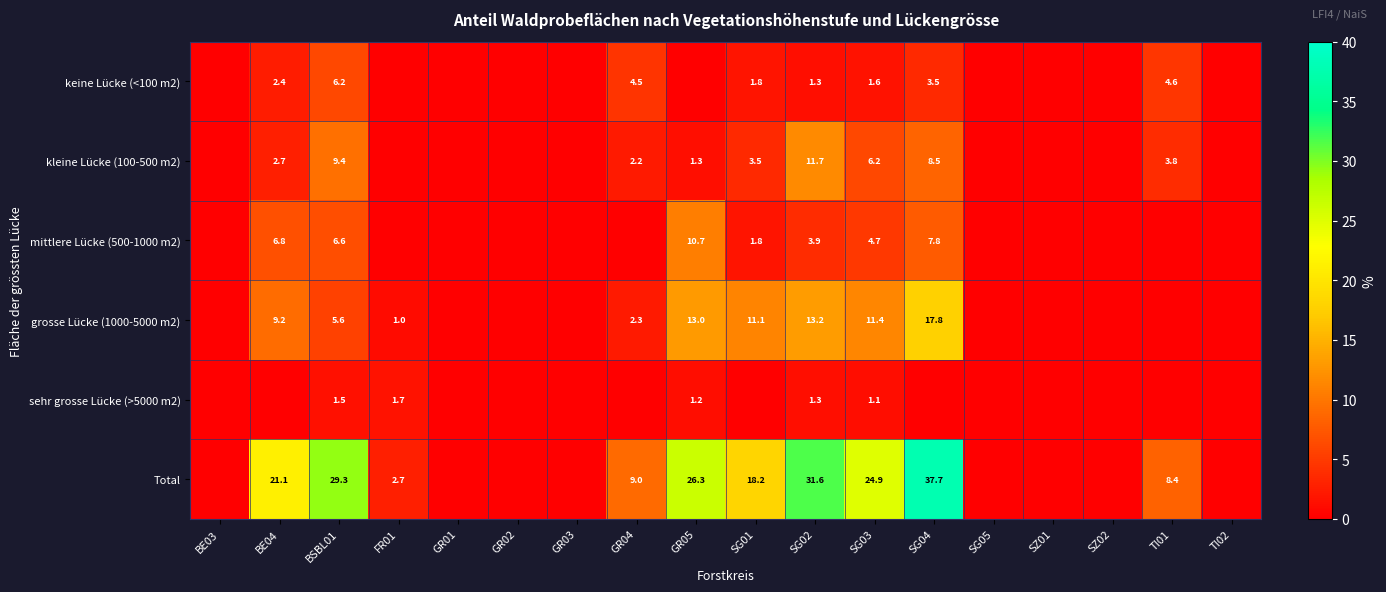

Which label corresponds to the largest value in the chart?

SG04